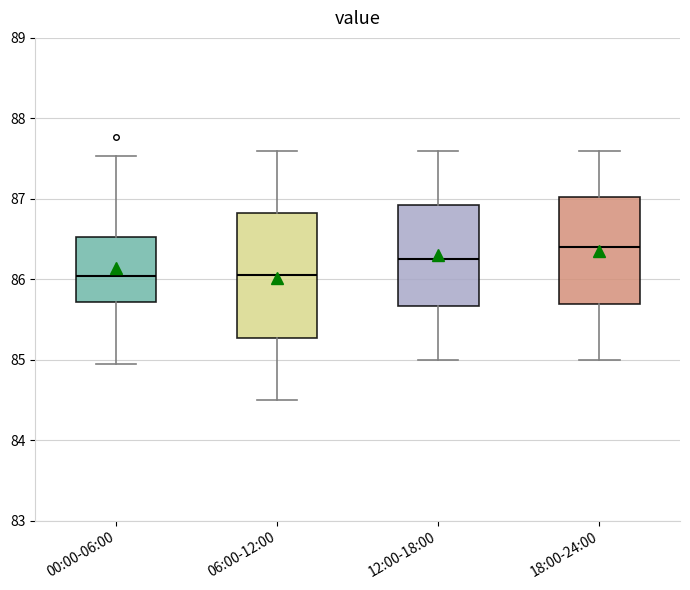

Comparing the boxes themselves (not the whiskers), which one is the tallest?

06:00-12:00